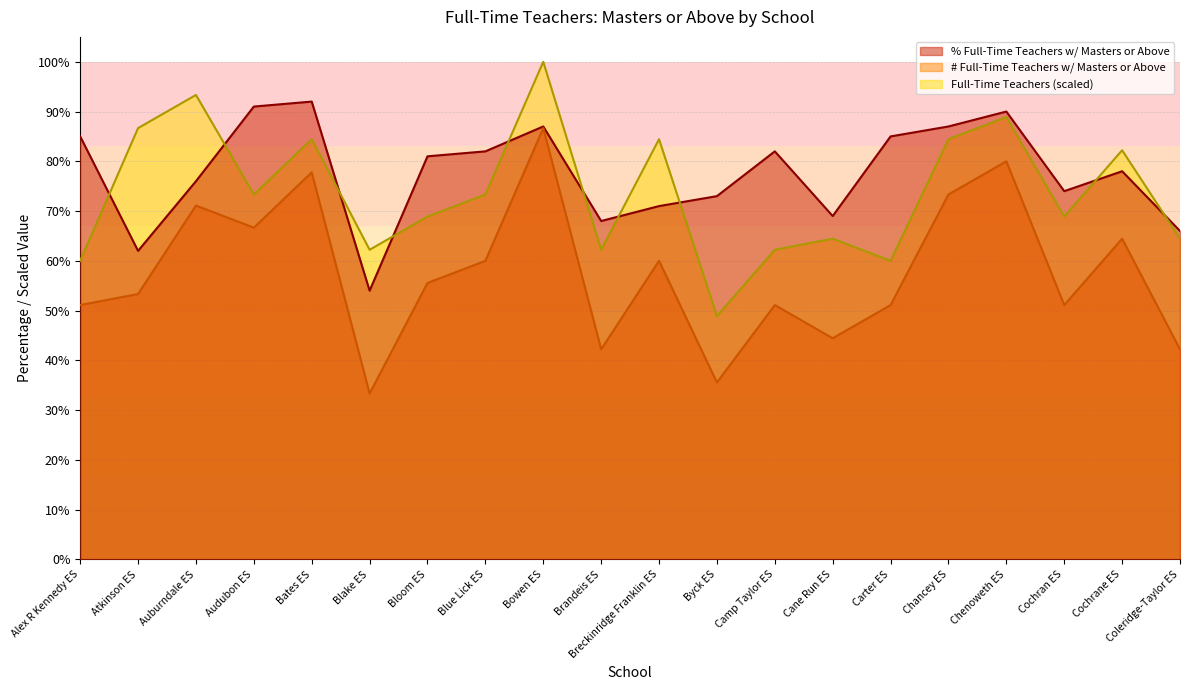

At which category is the sum across all series the highest?

Bowen ES